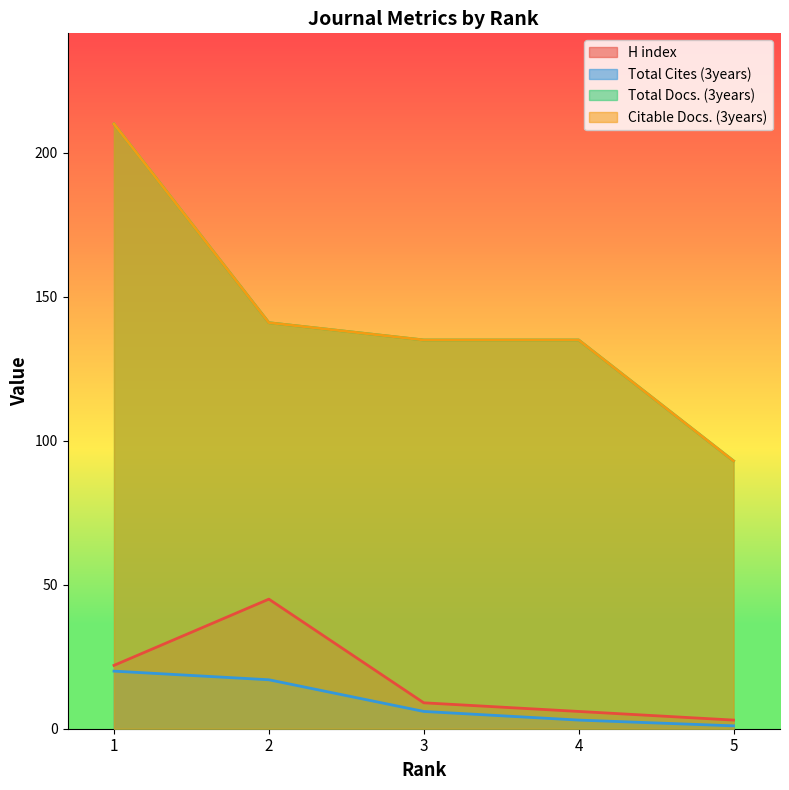

List the labels in order of Citable Docs. (3years) value, largest first.

1, 2, 3, 4, 5